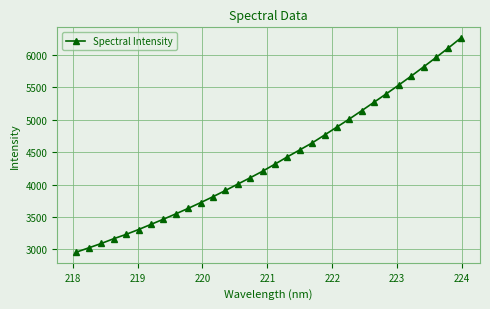

True or false: the data has more than 2 interior local peaks.

False